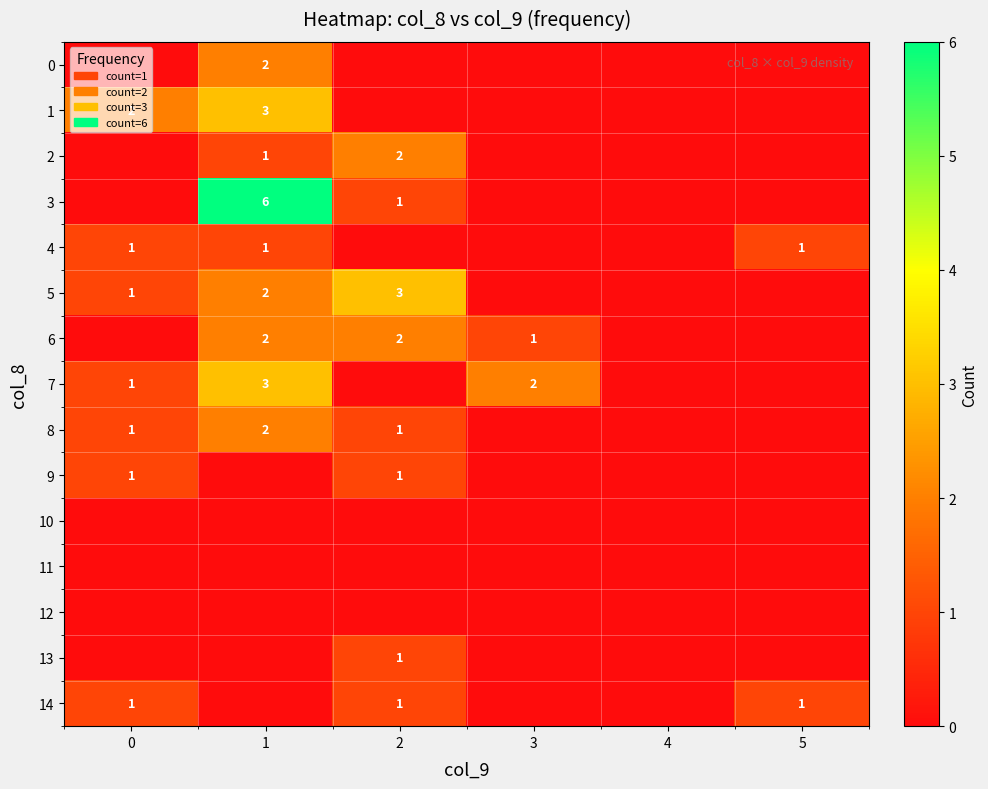

How many data points does each series have?

6